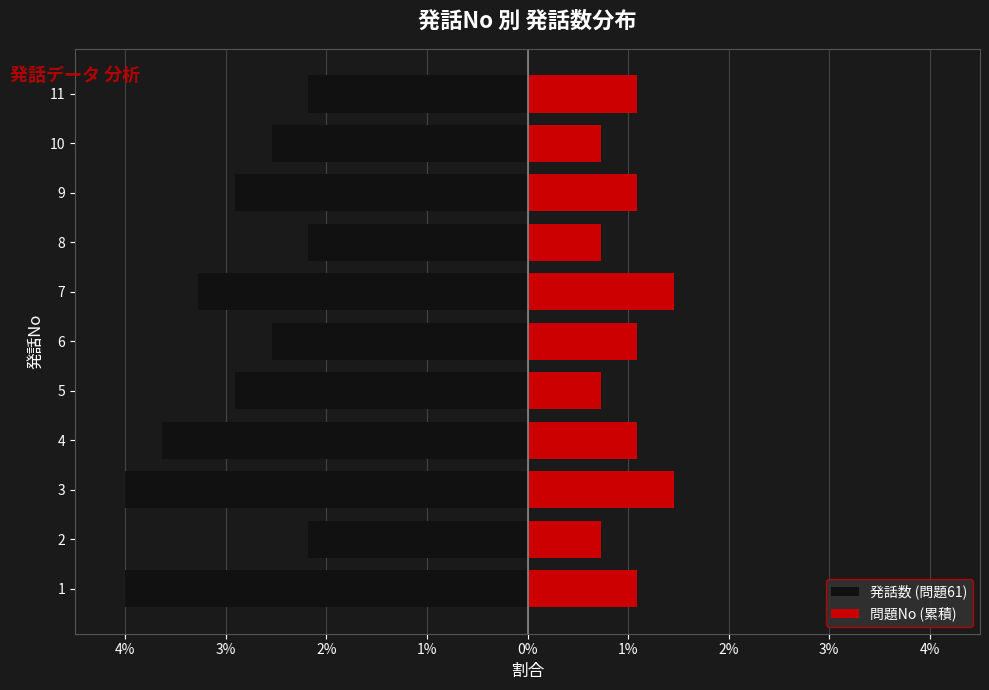

Which series has the largest range (max minus min)?

発話数 (問題61)